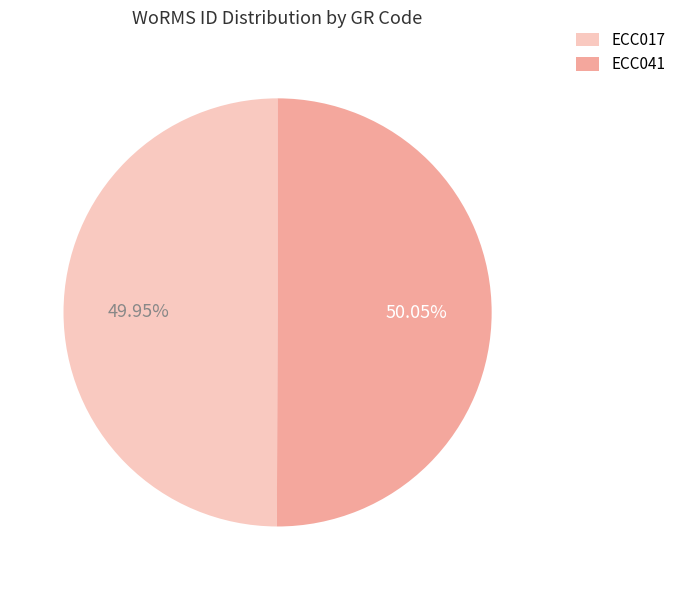

Is there any slice that represents more than half of the pie?

Yes